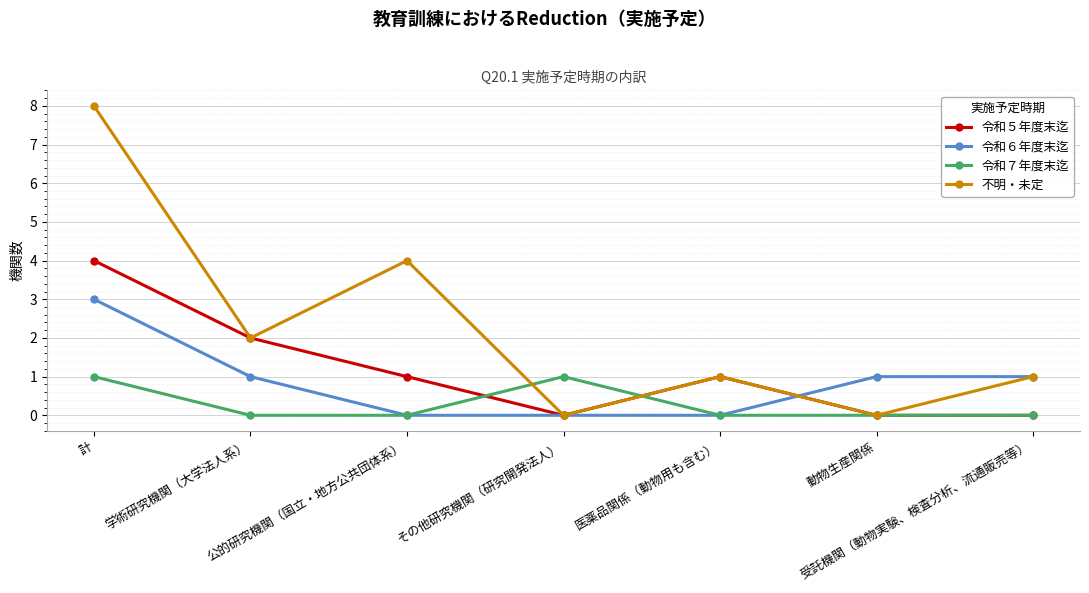

How many values in the 令和５年度末迄 series are below 1?

3